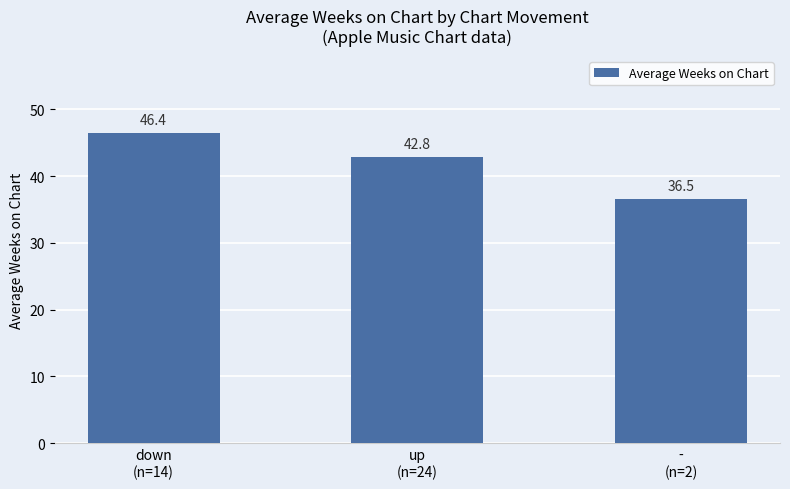

Rank the categories by value from lowest to highest.

-
(n=2), up
(n=24), down
(n=14)